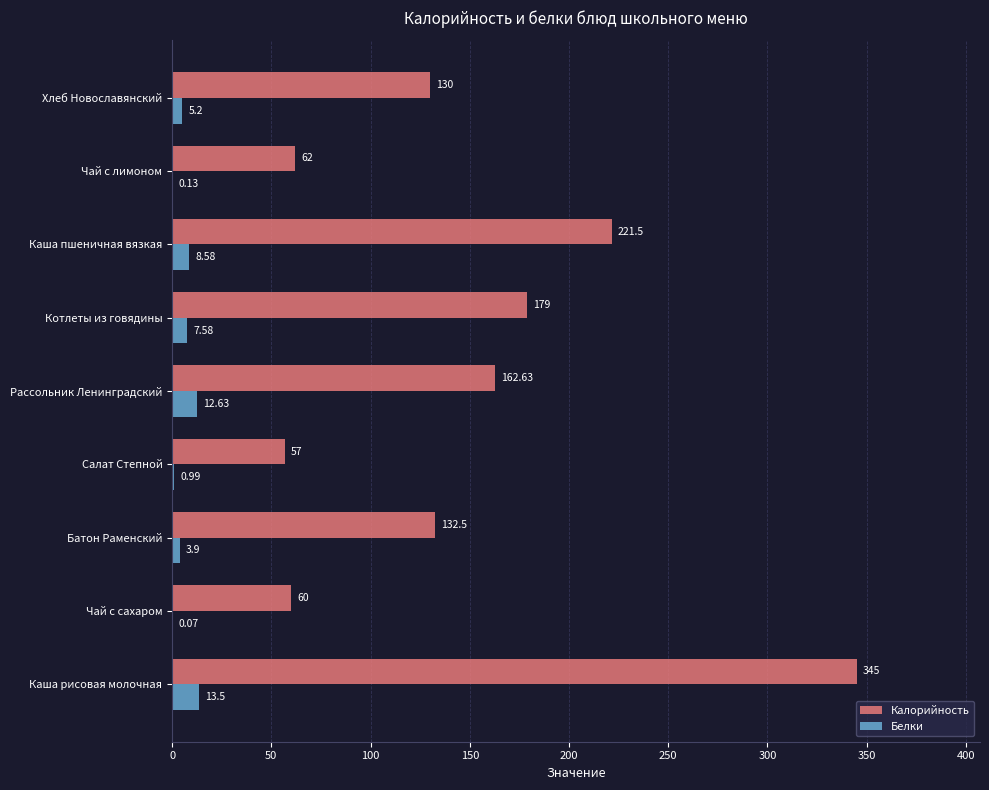

At which label is Калорийность closest to 201?

Каша пшеничная вязкая